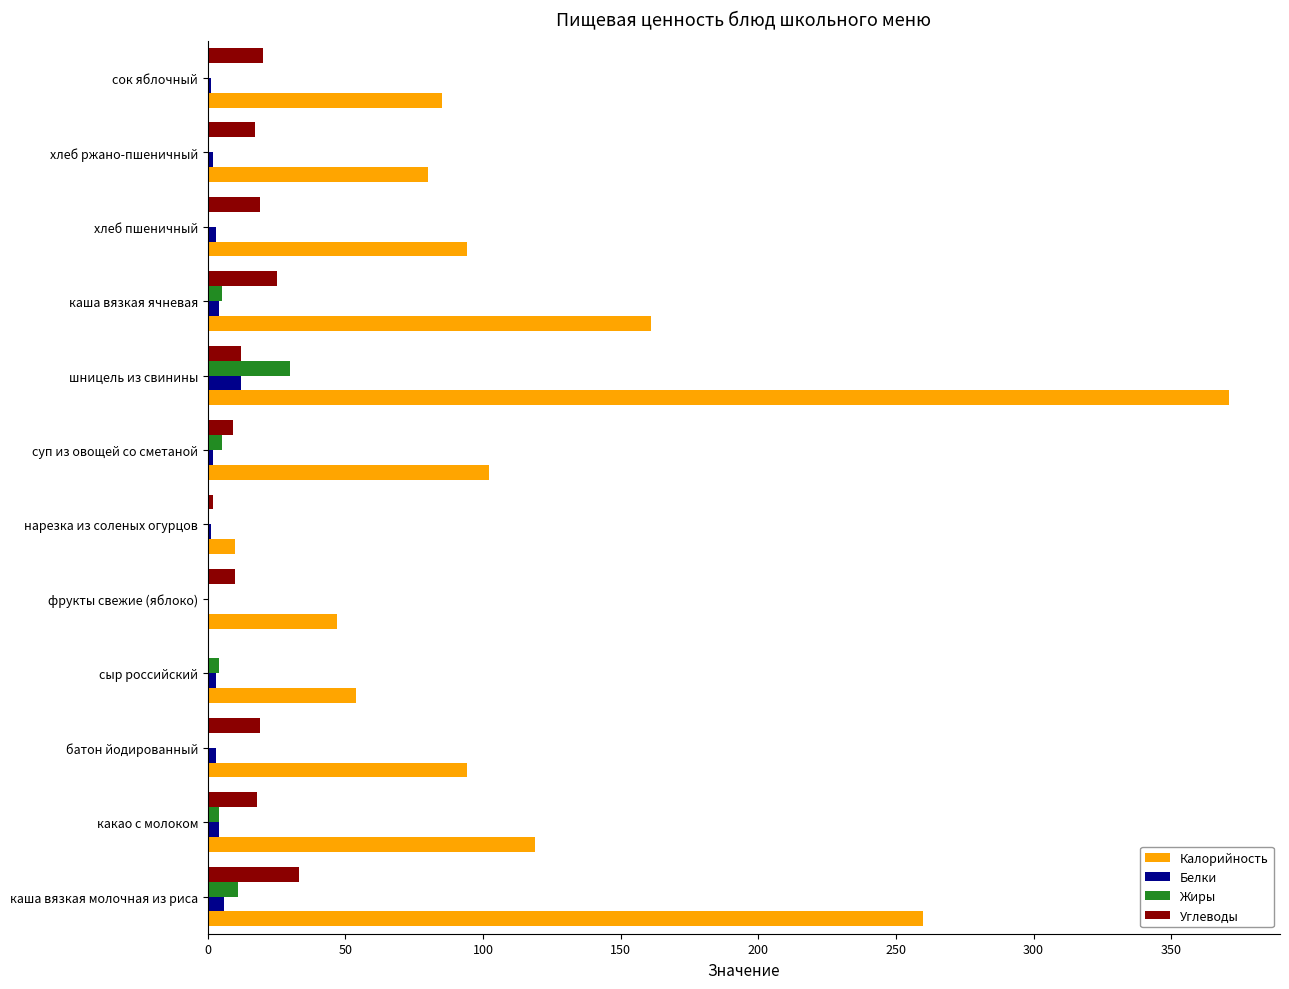

Which label corresponds to the largest value in the chart?

шницель из свинины